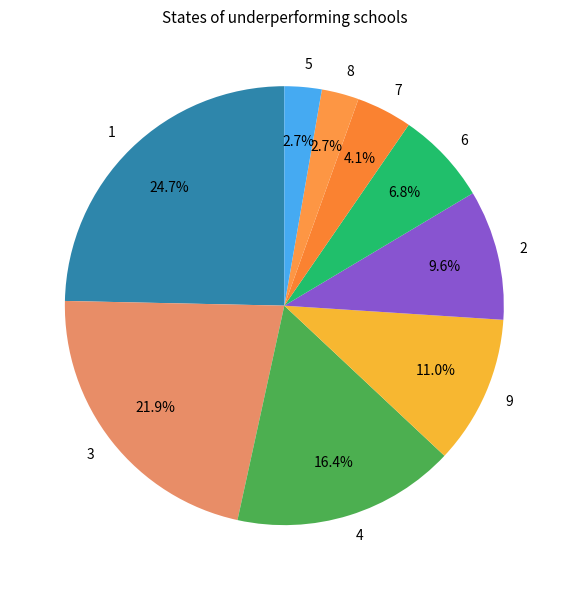

How many slices are in this pie chart?

9